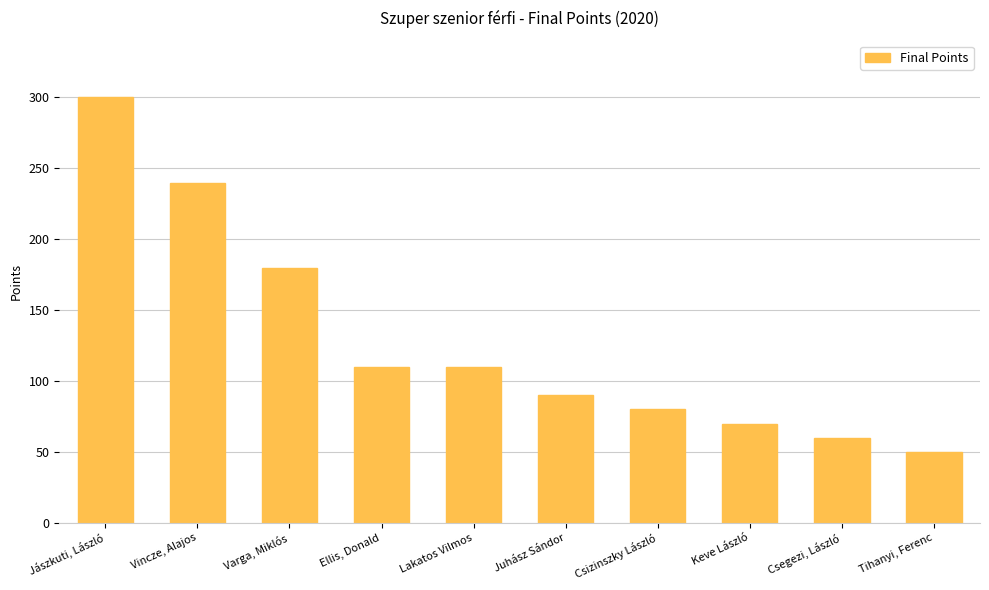

What is the label of the 8th bar from the right?

Varga, Miklós